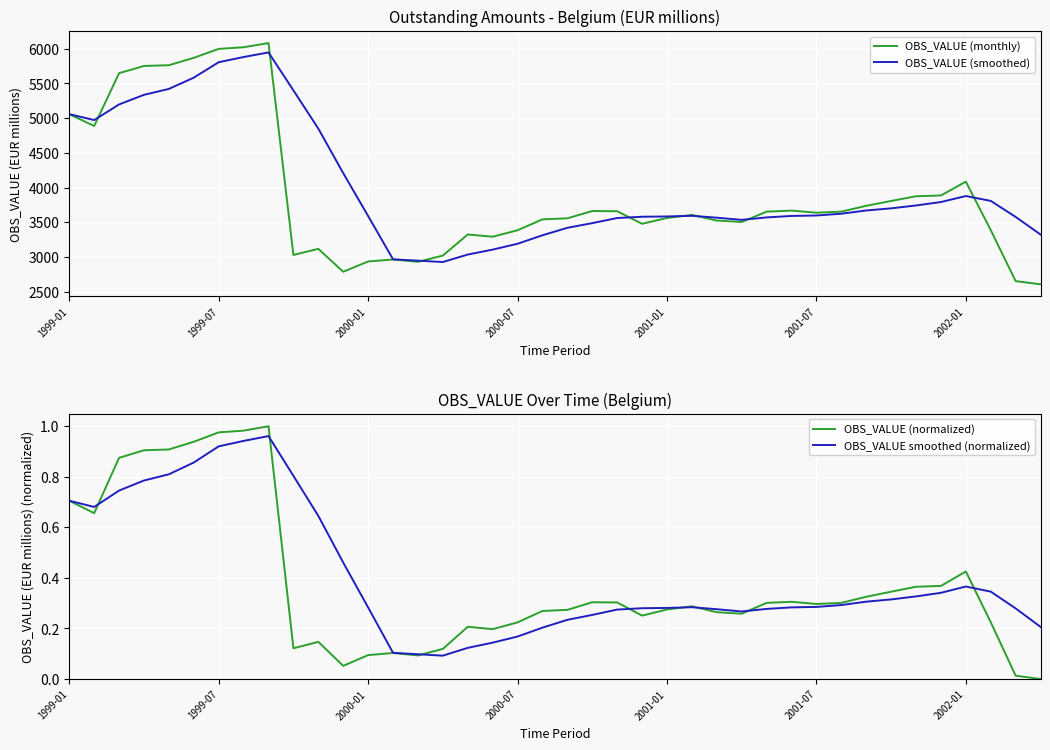

What is the average value of the OBS_VALUE smoothed (normalized) series?

0.4